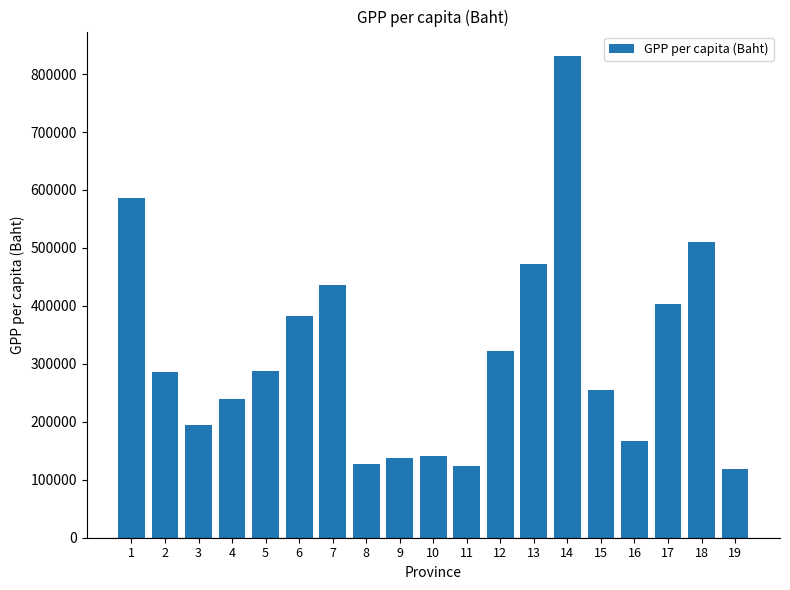

Between 1 and 12, which is larger?

1